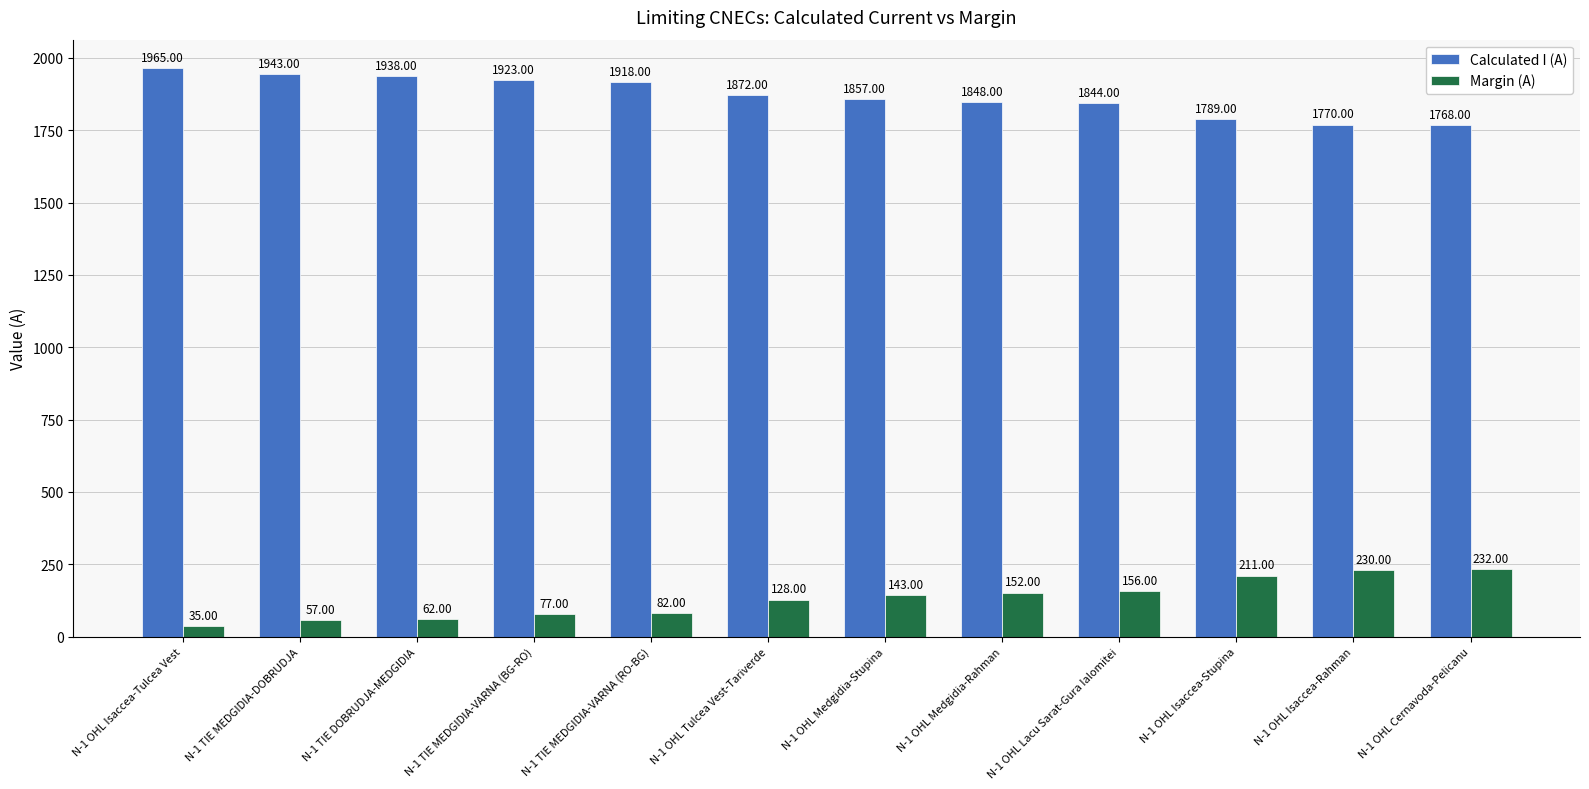

What are all the series names shown in the legend?

Calculated I (A), Margin (A)